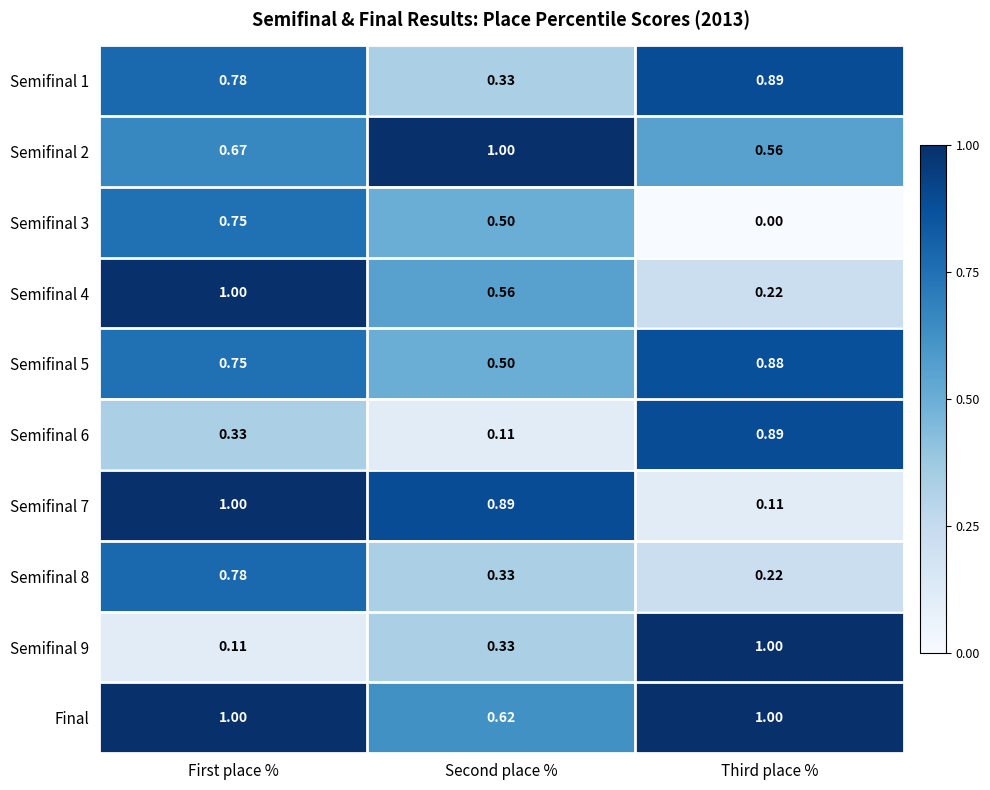

Which category has the lowest value in the Semifinal 1 series?

Second place %